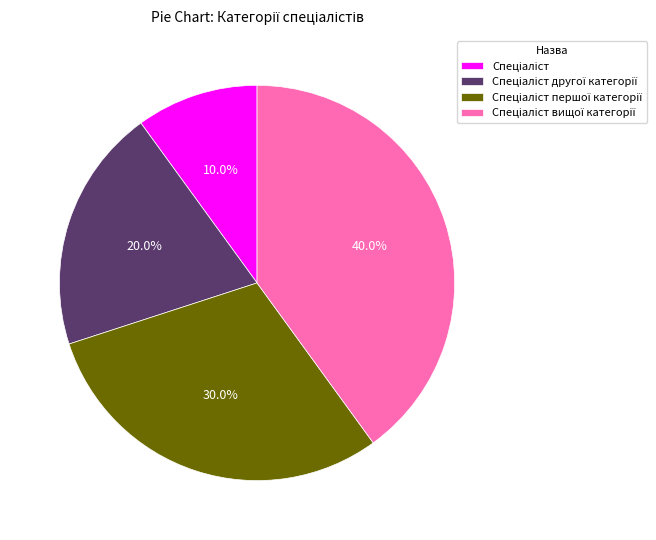

Does any single category account for the majority?

No